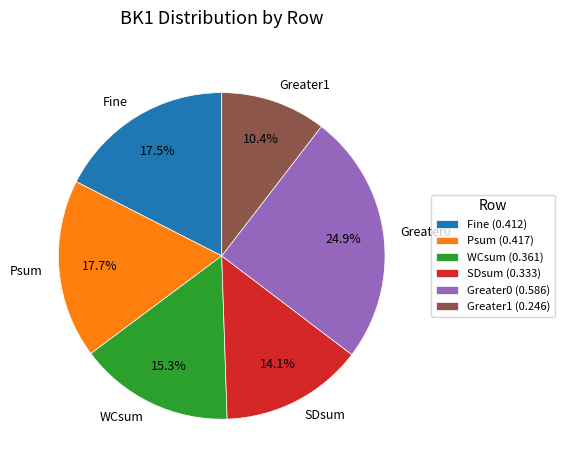

Count the number of slices in the pie.

6